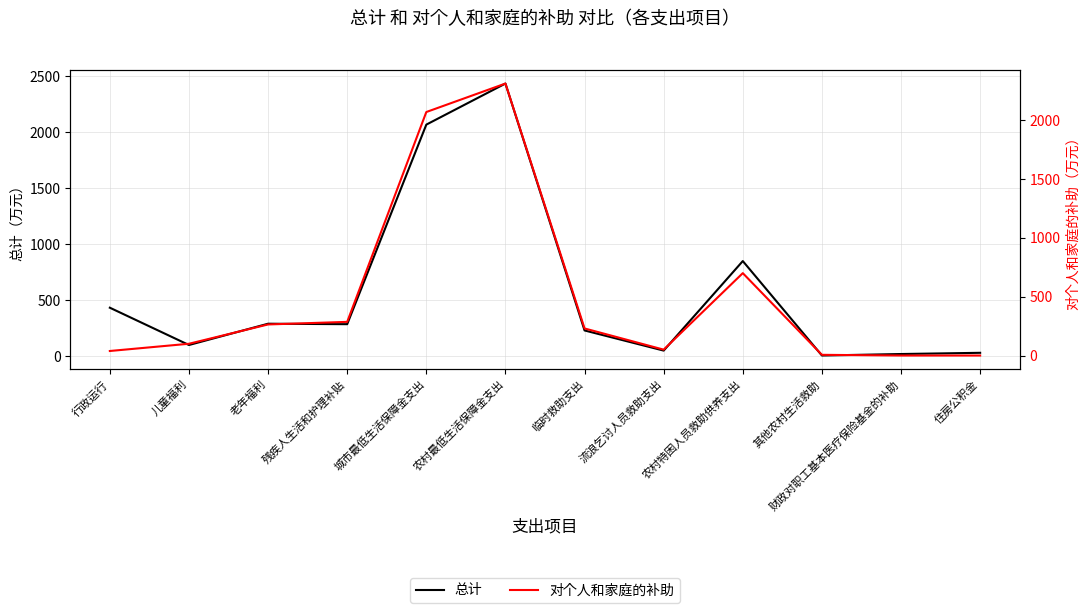

How many lines are shown in the chart?

2